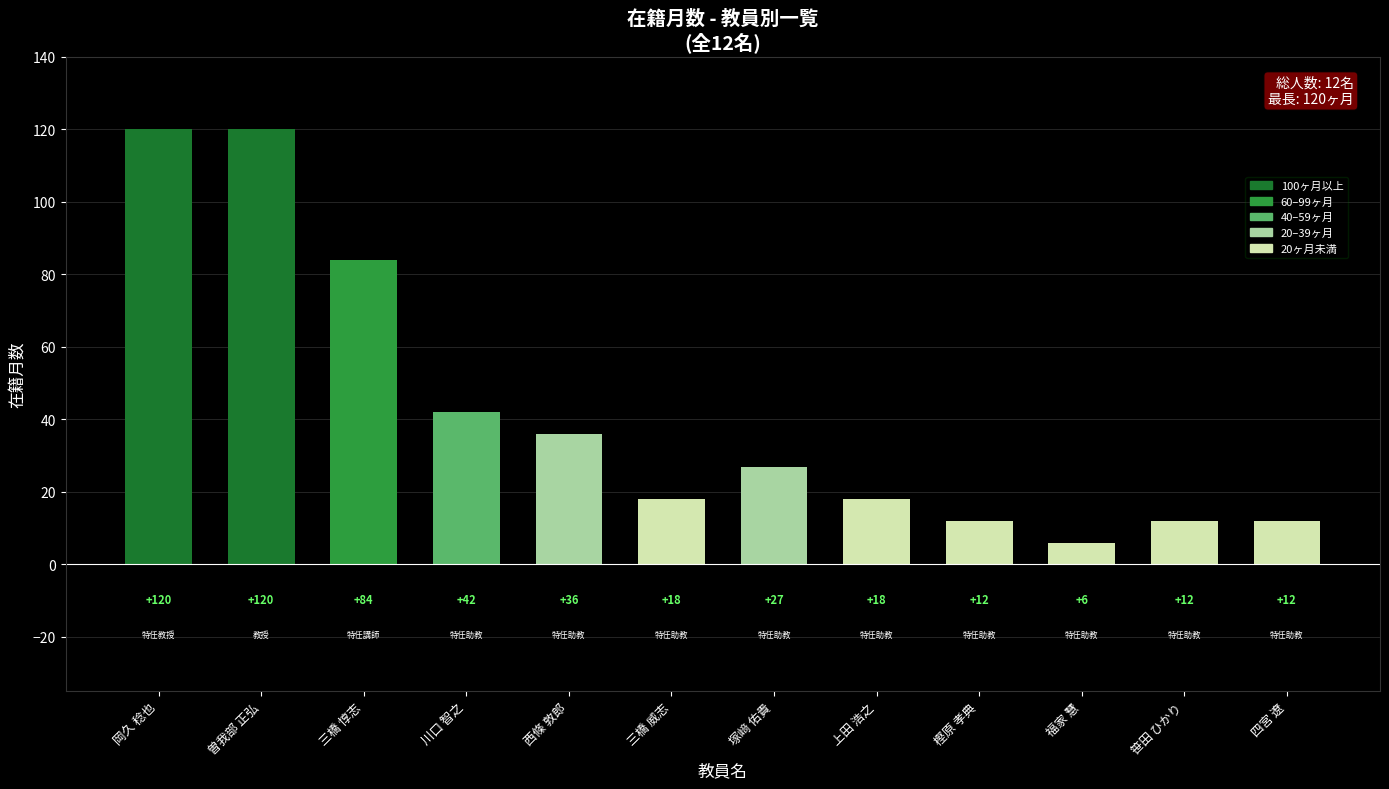

Does the chart contain any negative values?

No